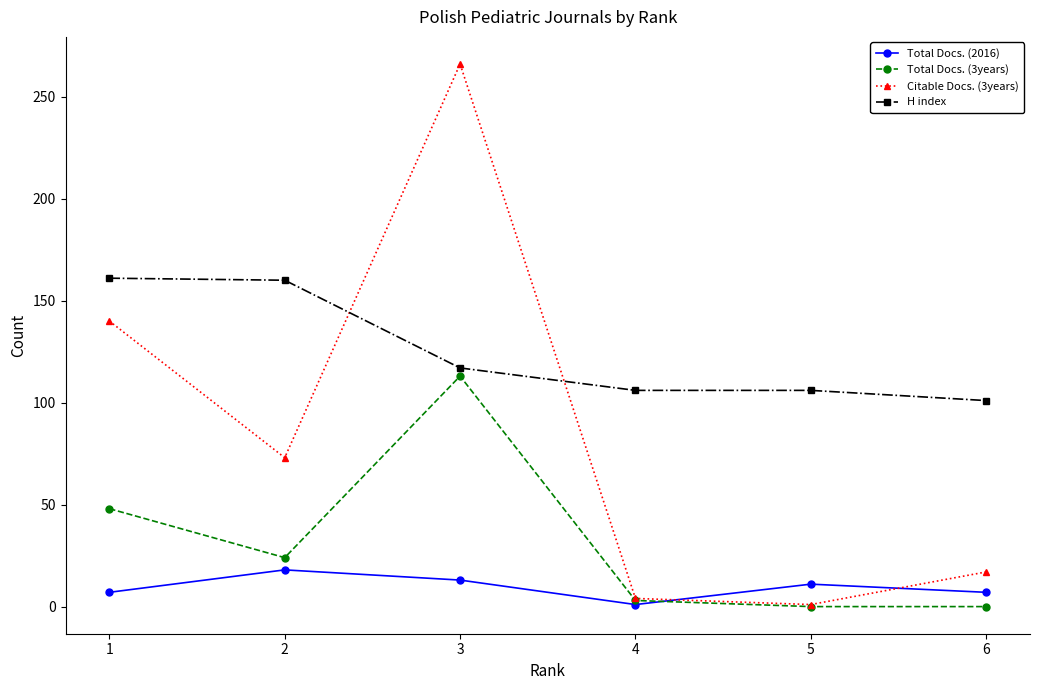

What is the difference between the second highest and minimum values in the Total Docs. (3years) series?

48